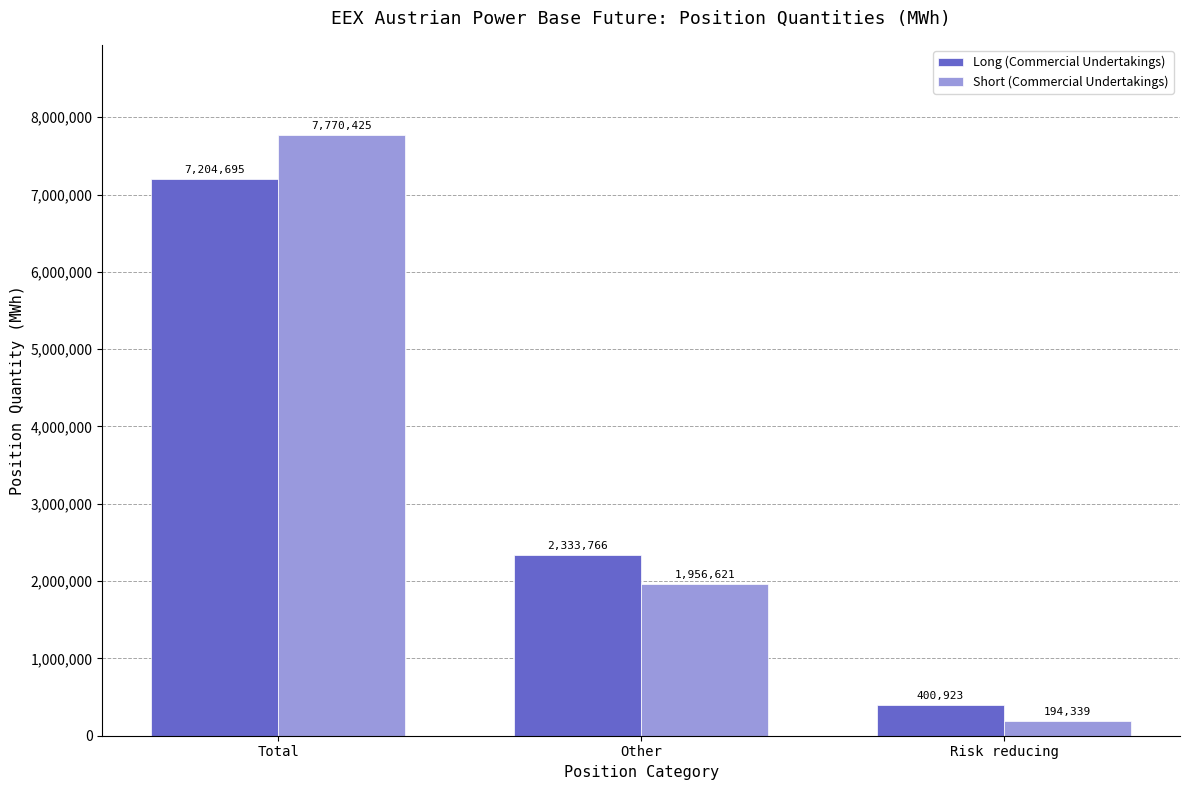

What is the approximate value of Long (Commercial Undertakings) at Risk reducing, to the nearest 100?

400900